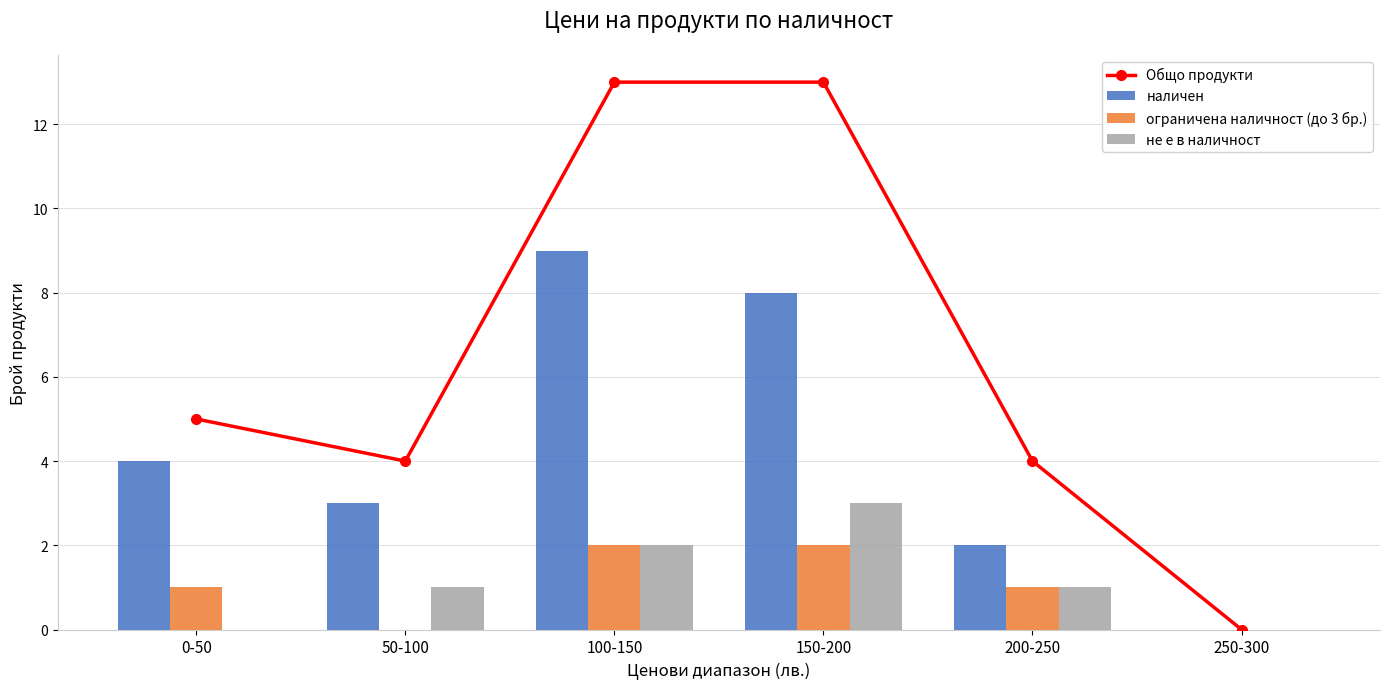

Which series has the largest total across all categories?

Общо продукти